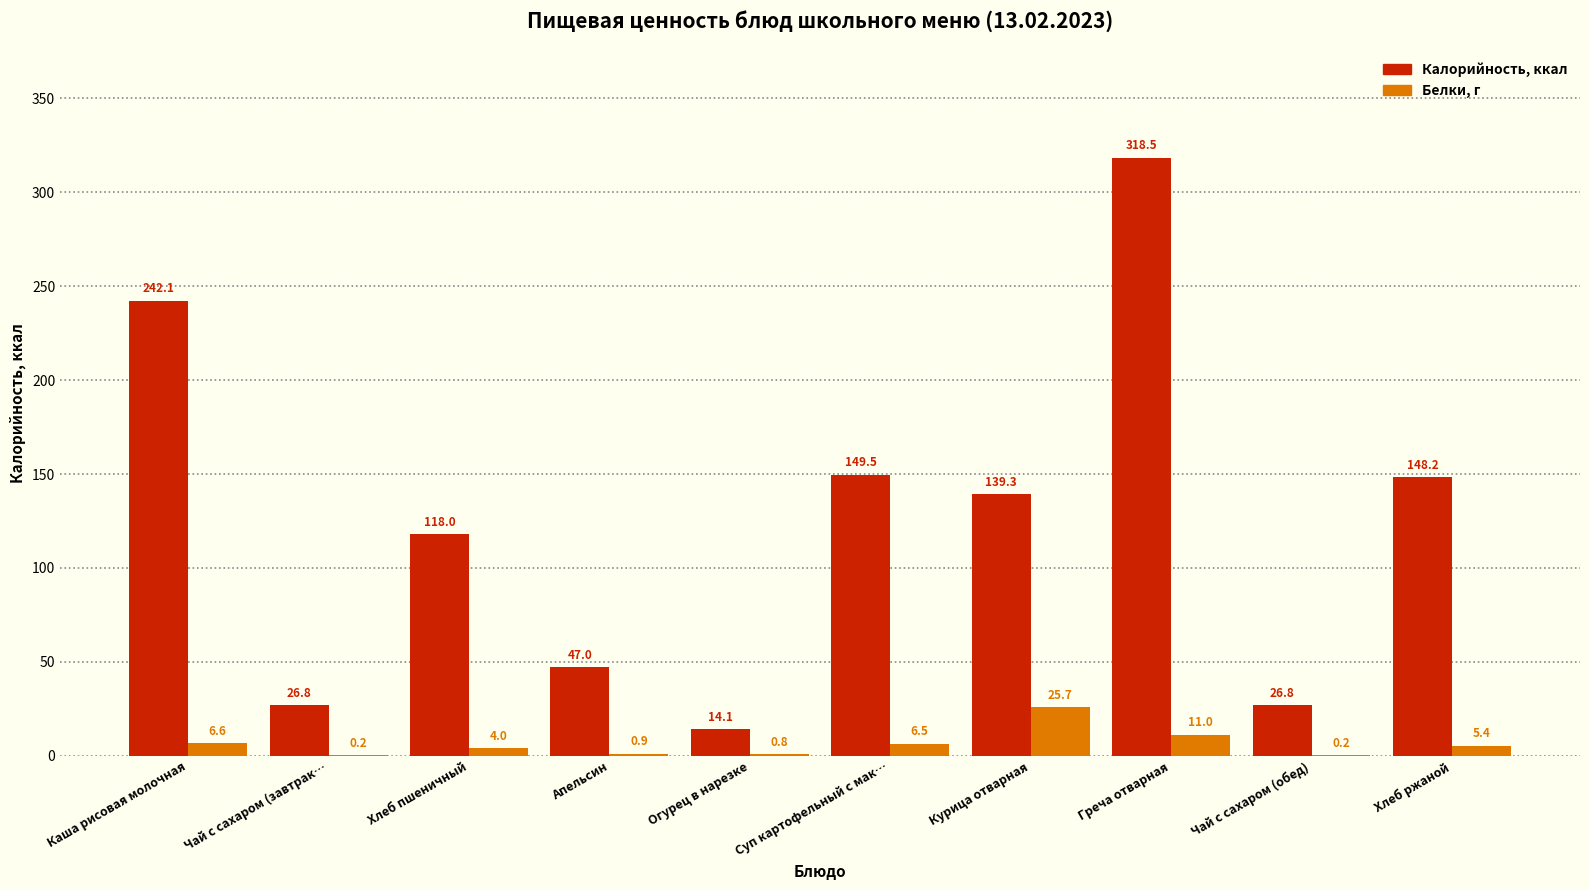

At which category is the sum across all series the highest?

Греча отварная